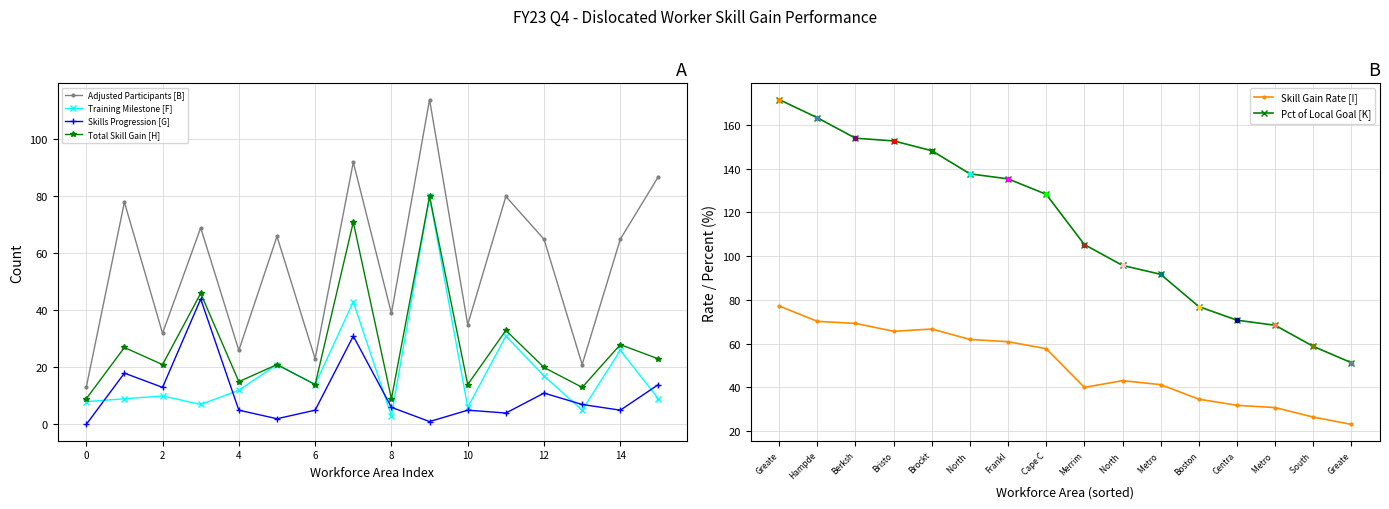

The value of Adjusted Participants [B] at 0 is 23. True or false?

False